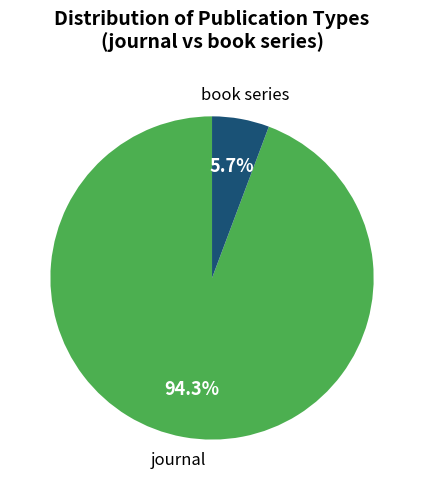

Does any single category account for the majority?

Yes